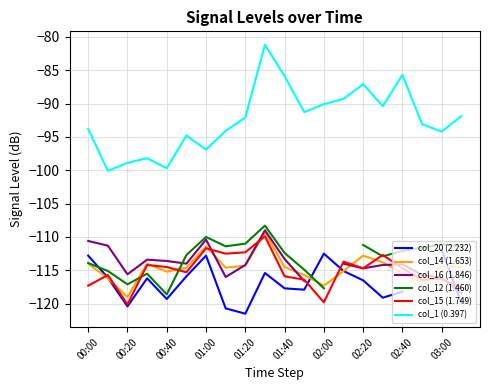

What are all the series names shown in the legend?

col_20 (2.232), col_14 (1.653), col_16 (1.846), col_12 (1.460), col_15 (1.749), col_1 (0.397)